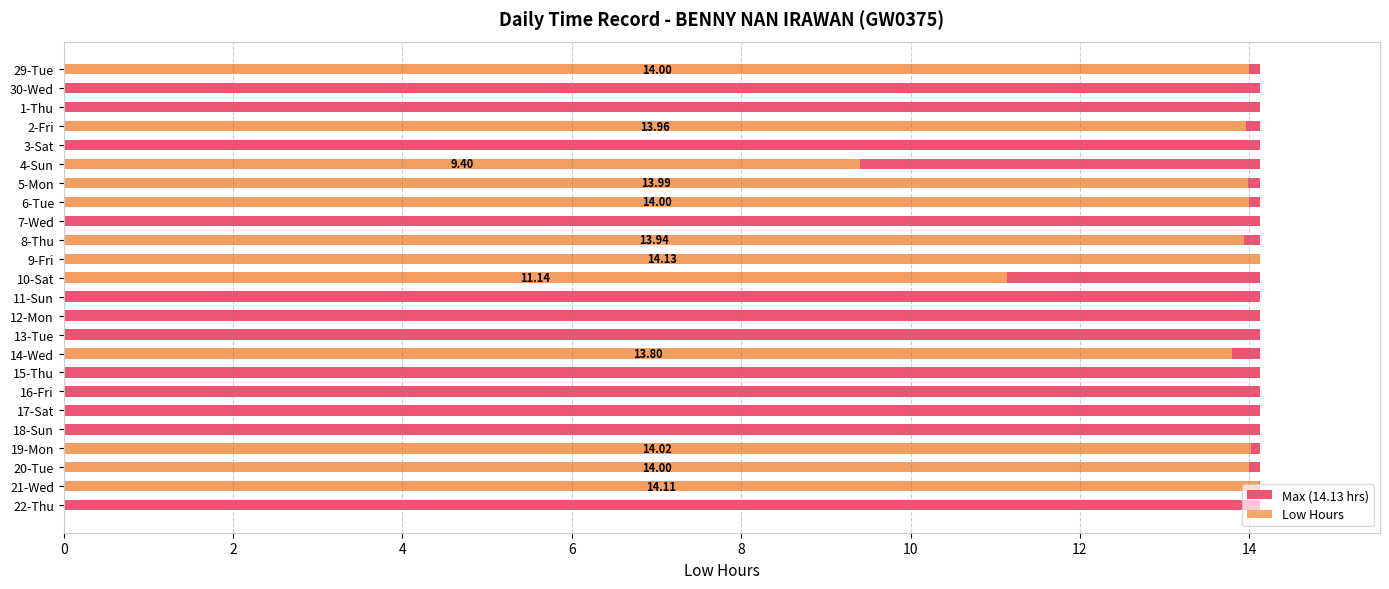

Does the chart contain stacked bars?

No